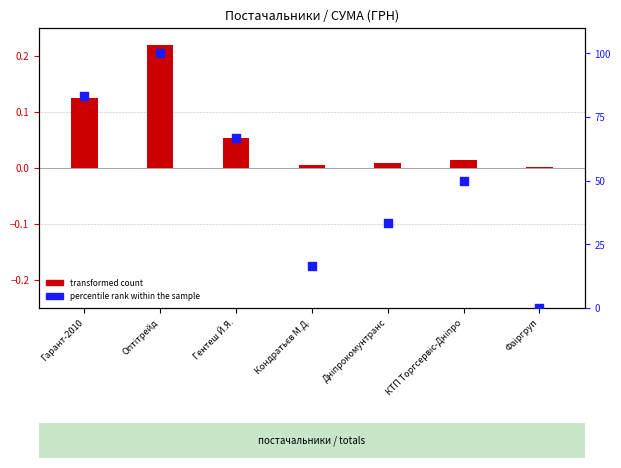

What is the change in value from Гарант-2010 to Кондратьєв М.Д.?

-66.7